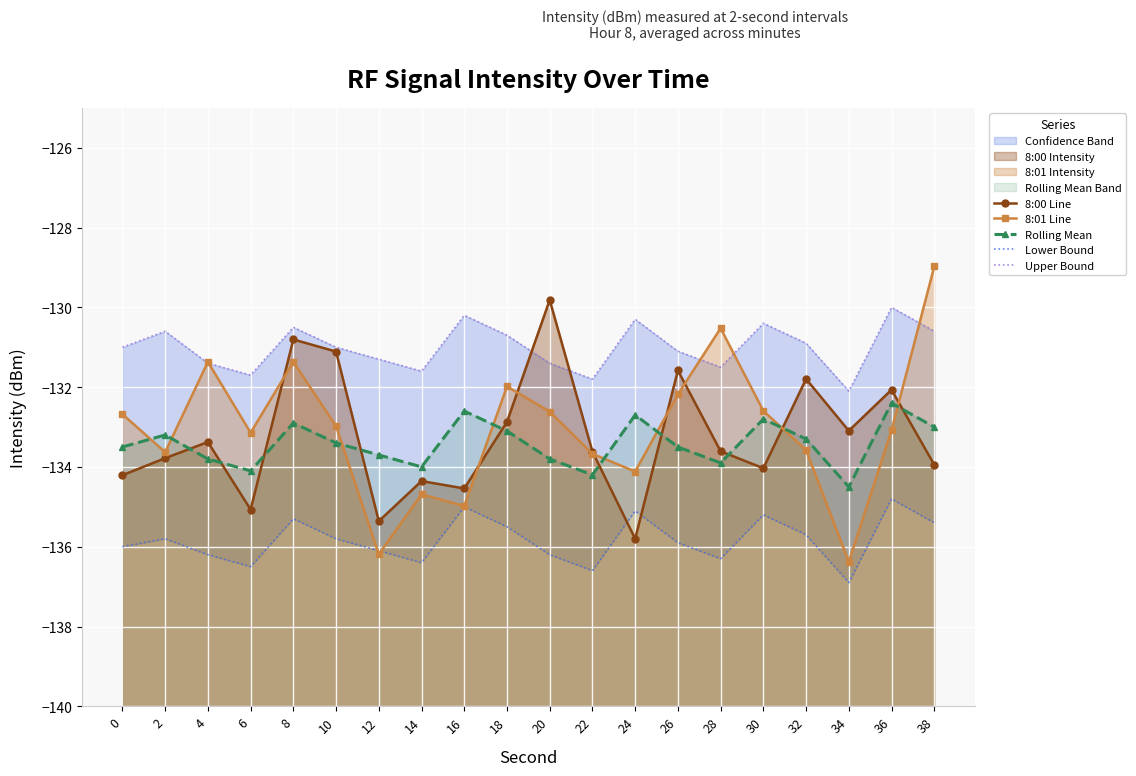

What is the minimum value shown in the chart?

-136.9